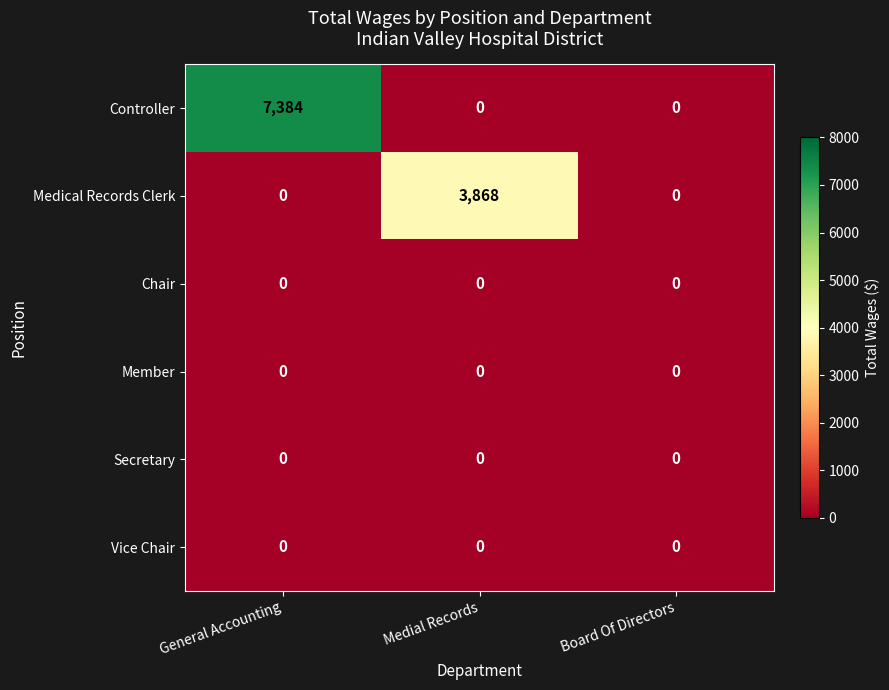

Reading left to right, what are all the values shown in this chart?

Controller: 7384	0	0
Medical Records Clerk: 0	3868	0
Chair: 0	0	0
Member: 0	0	0
Secretary: 0	0	0
Vice Chair: 0	0	0